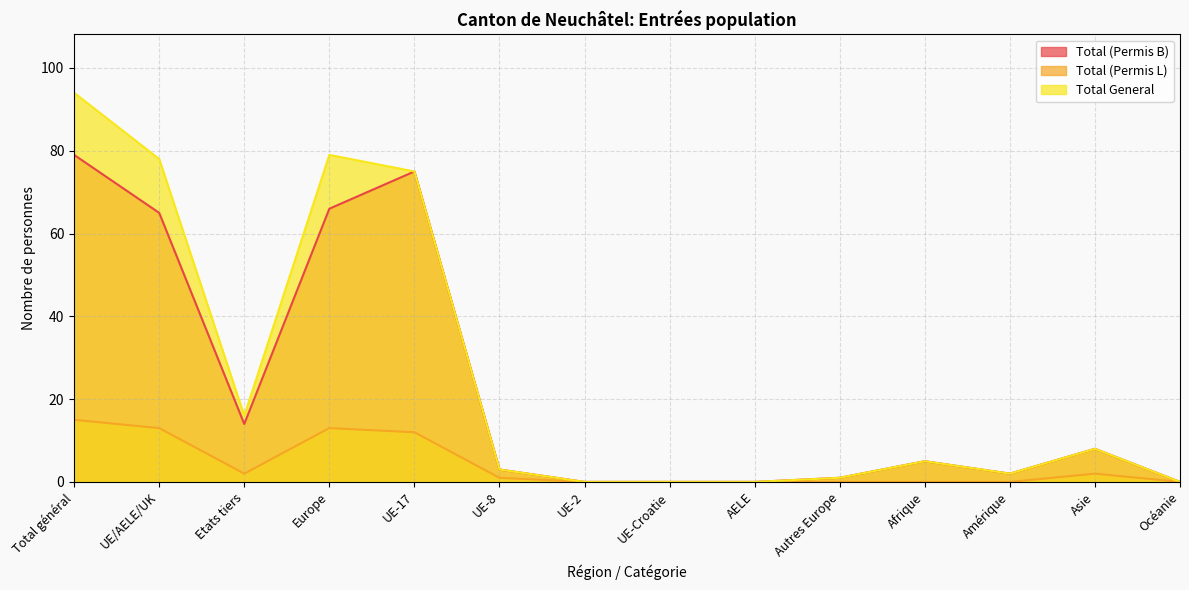

Reading left to right, list all the values displayed in this chart.

Total (Permis B): 79	65	14	66	75	3	0	0	0	1	5	2	8	0
Total (Permis L): 15	13	2	13	12	1	0	0	0	0	0	0	2	0
Total General: 94	78	16	79	75	3	0	0	0	1	5	2	8	0